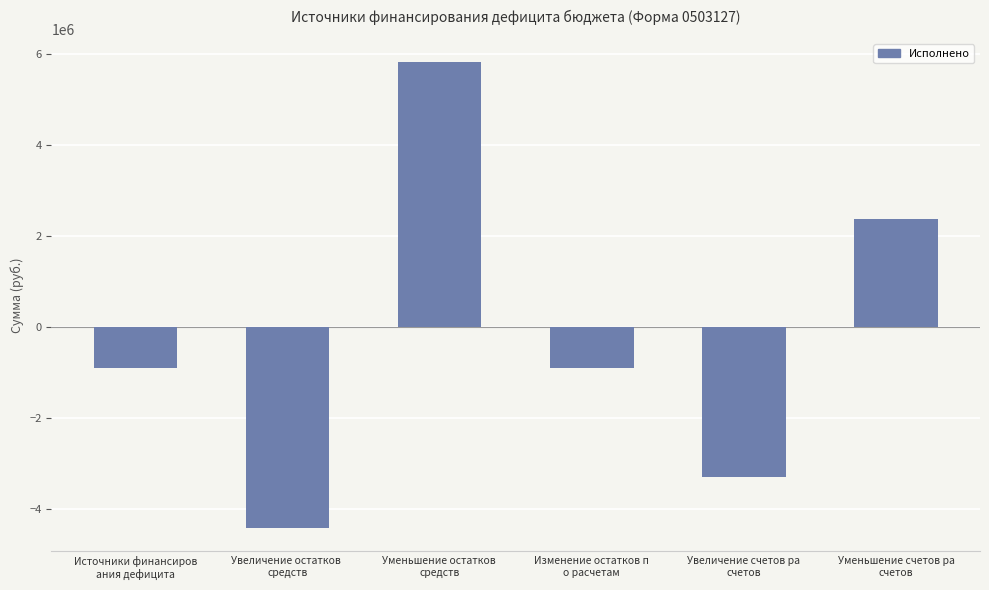

How many values are below zero?

4